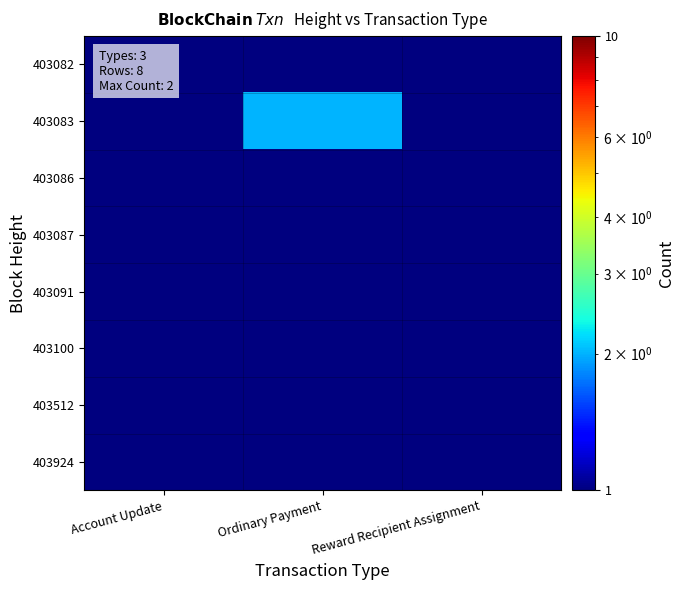

What is the smallest value displayed?

0.1